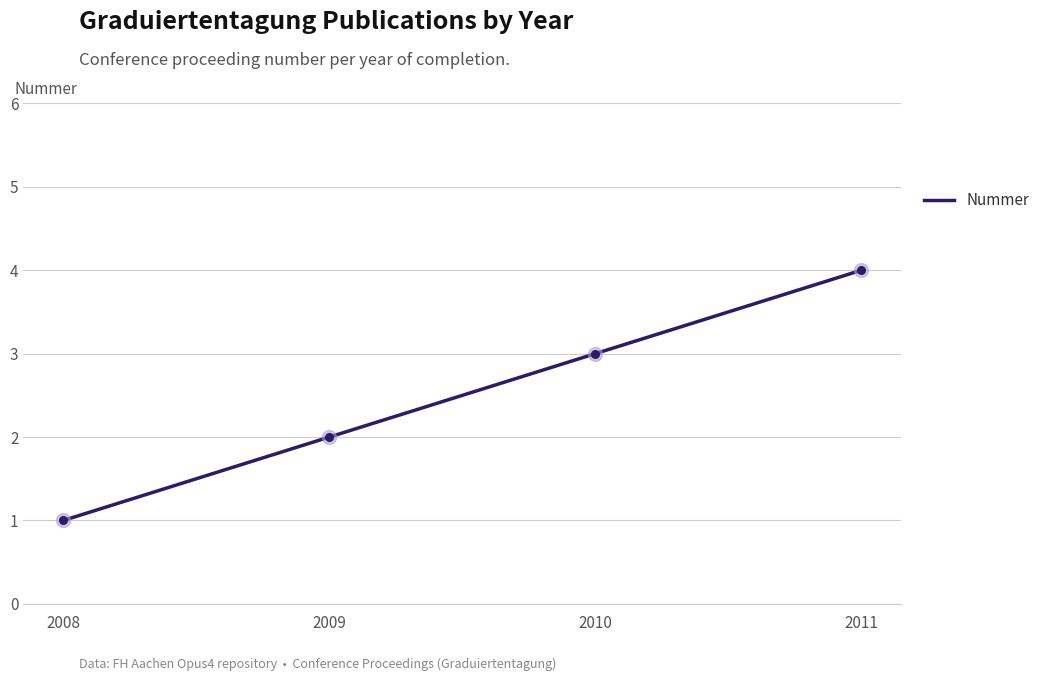

Between 2008 and 2010, which is larger?

2010